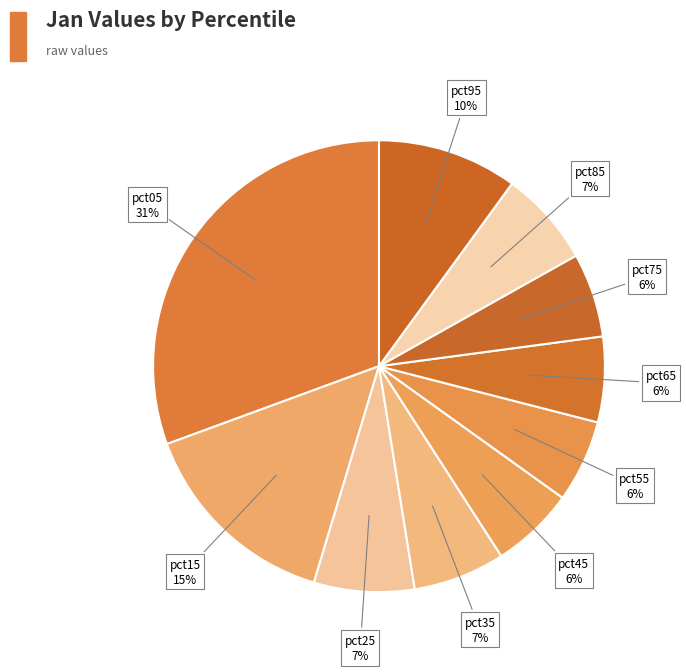

Is it true that pct95 is 2% of the pie?

False